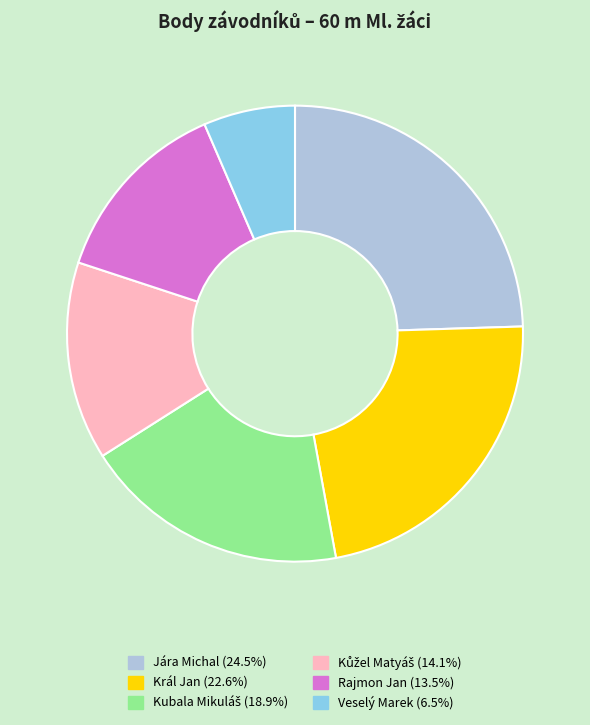

Between Jára Michal and Král Jan, which is larger?

Jára Michal